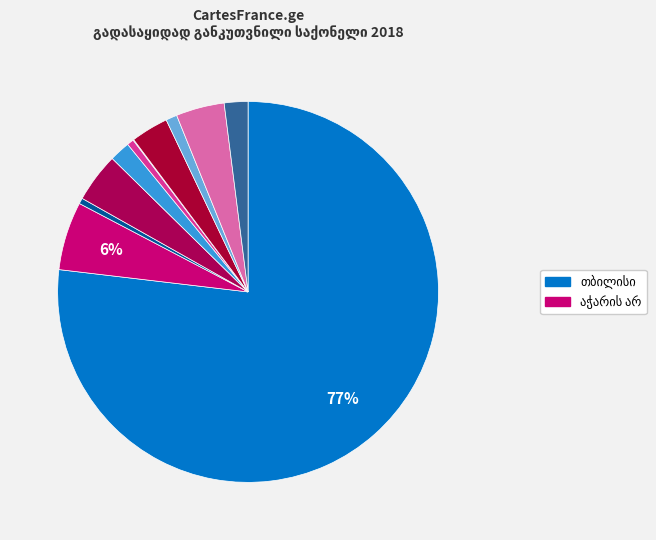

To the nearest percent, what percentage of the pie is იმერეთი?

4%